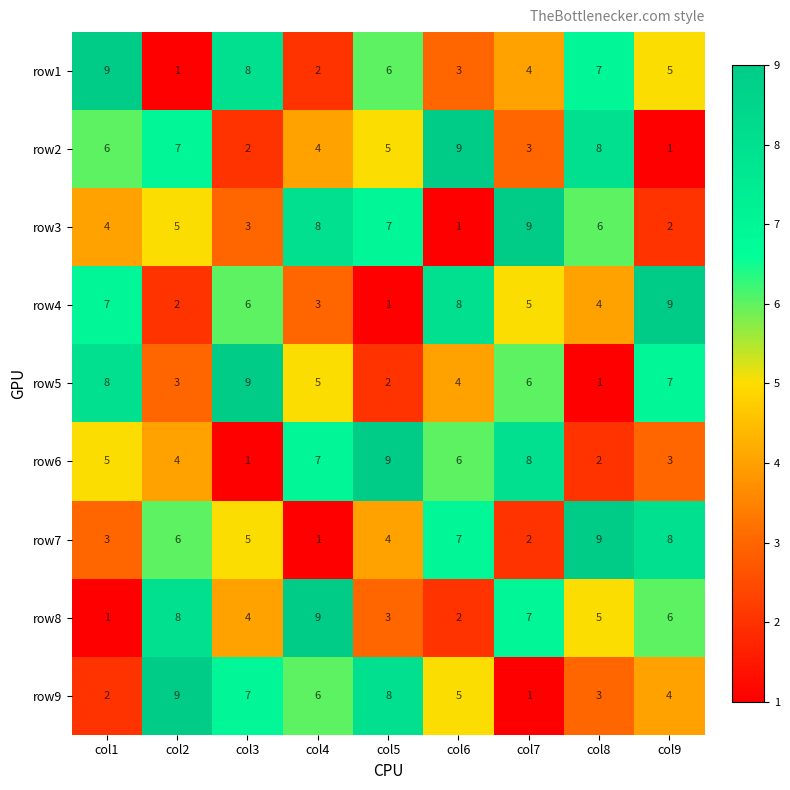

What is the total value across all series at col7?

45